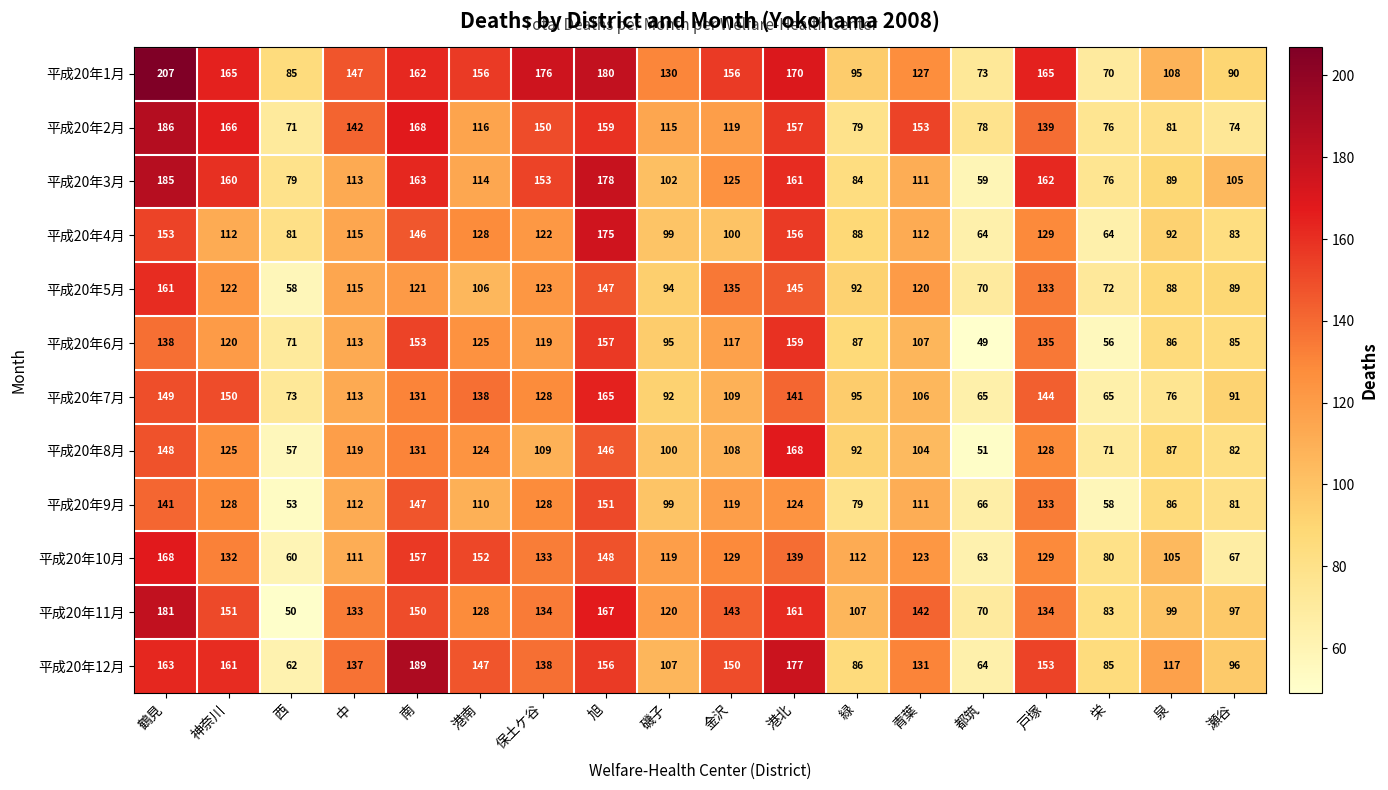

How many categories are shown in the chart?

18